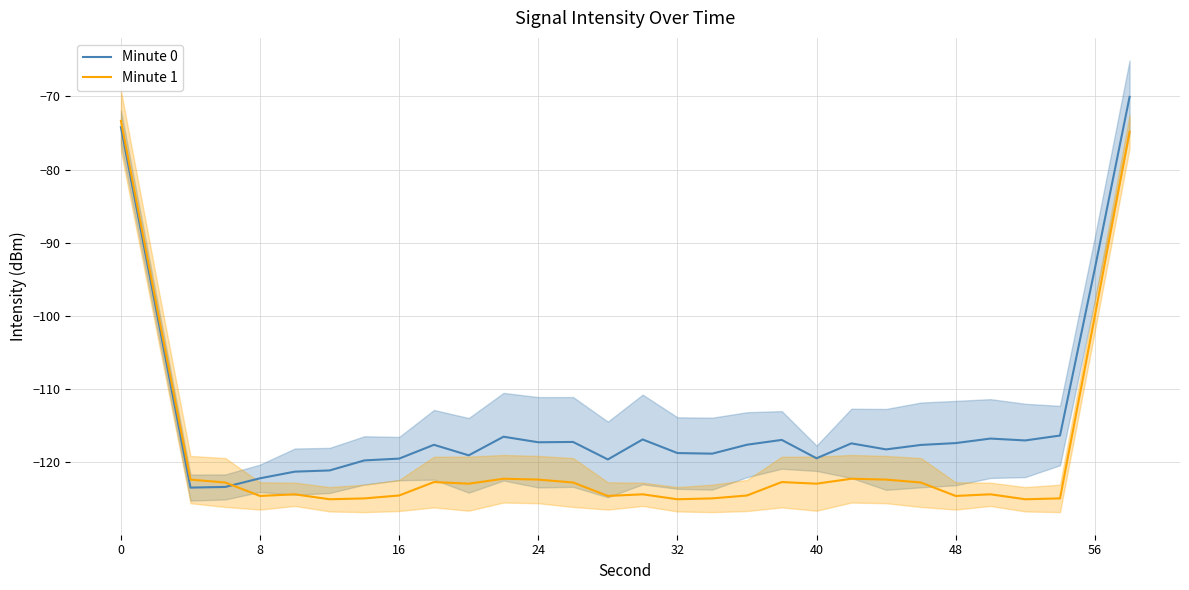

What is the lowest value of the Minute 0 series?

-123.5